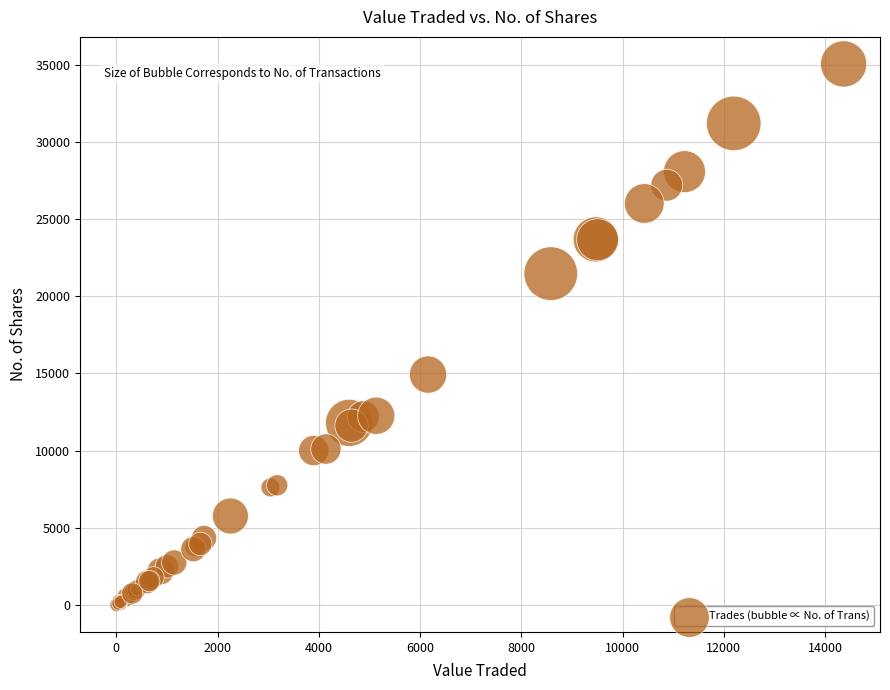

What Y value in the scatter plot is closest to 17521?

14920